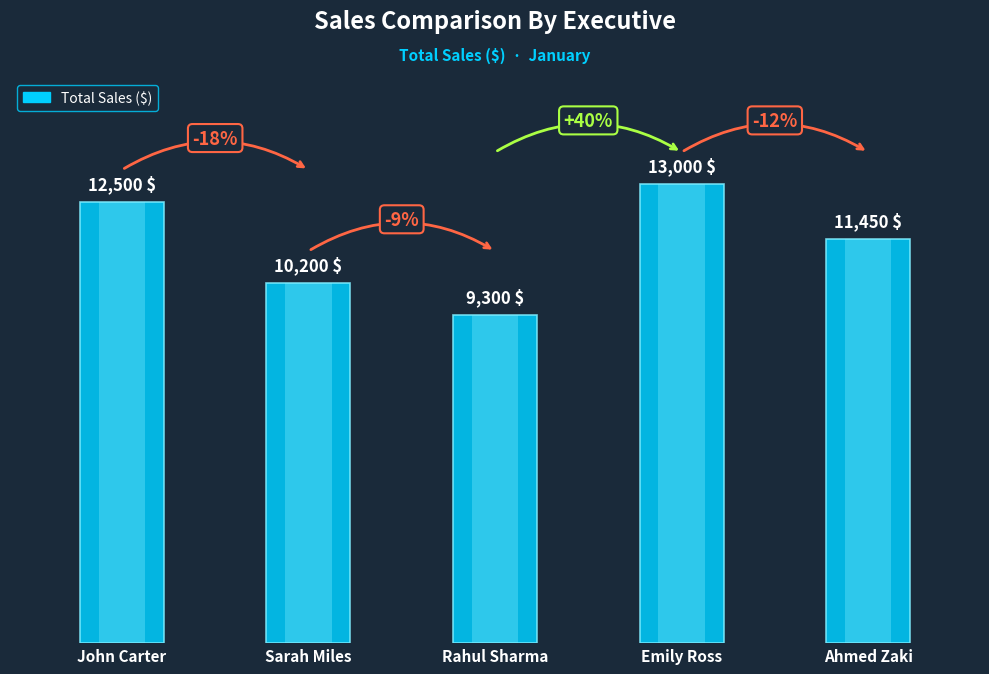

At which category does the chart reach its minimum across all series?

Rahul Sharma